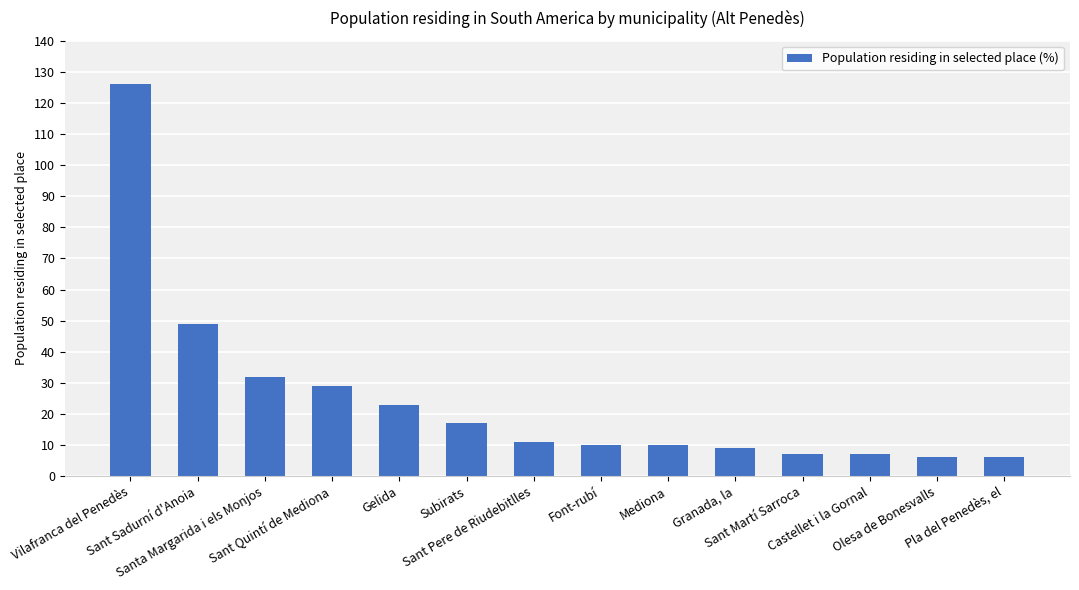

Where does the data first go above 11?

Vilafranca del Penedès